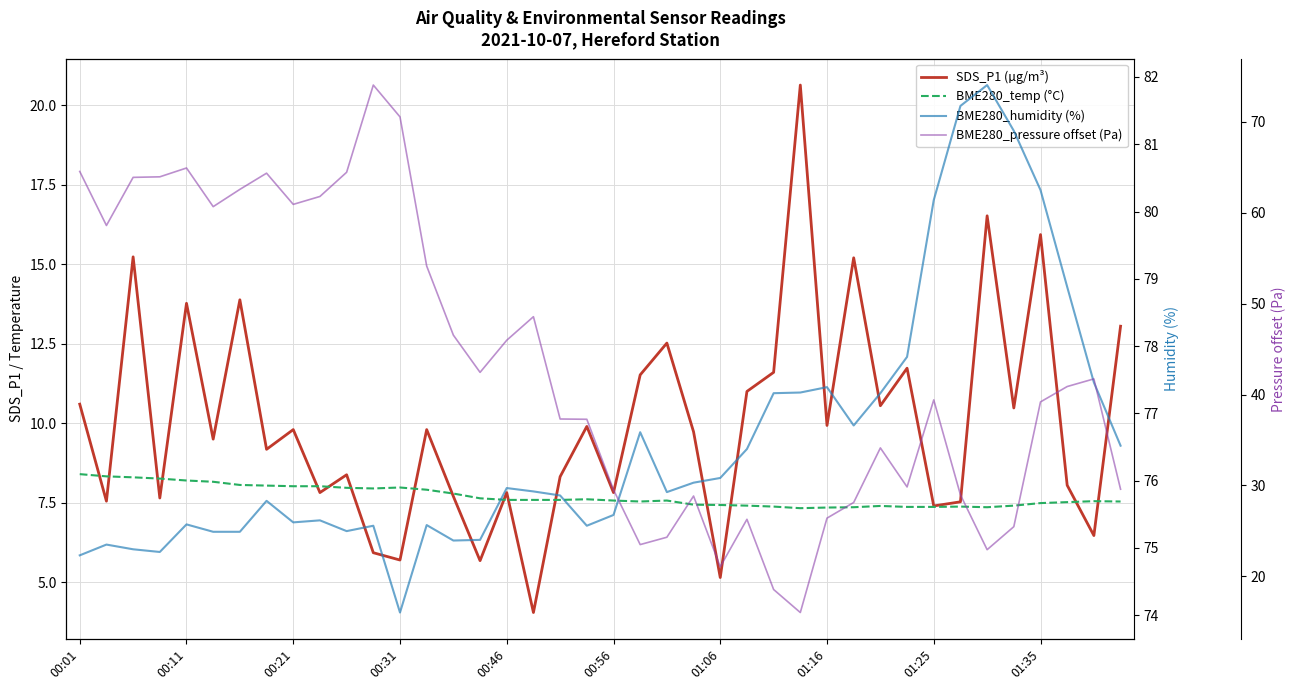

How many data points does each series have?

40